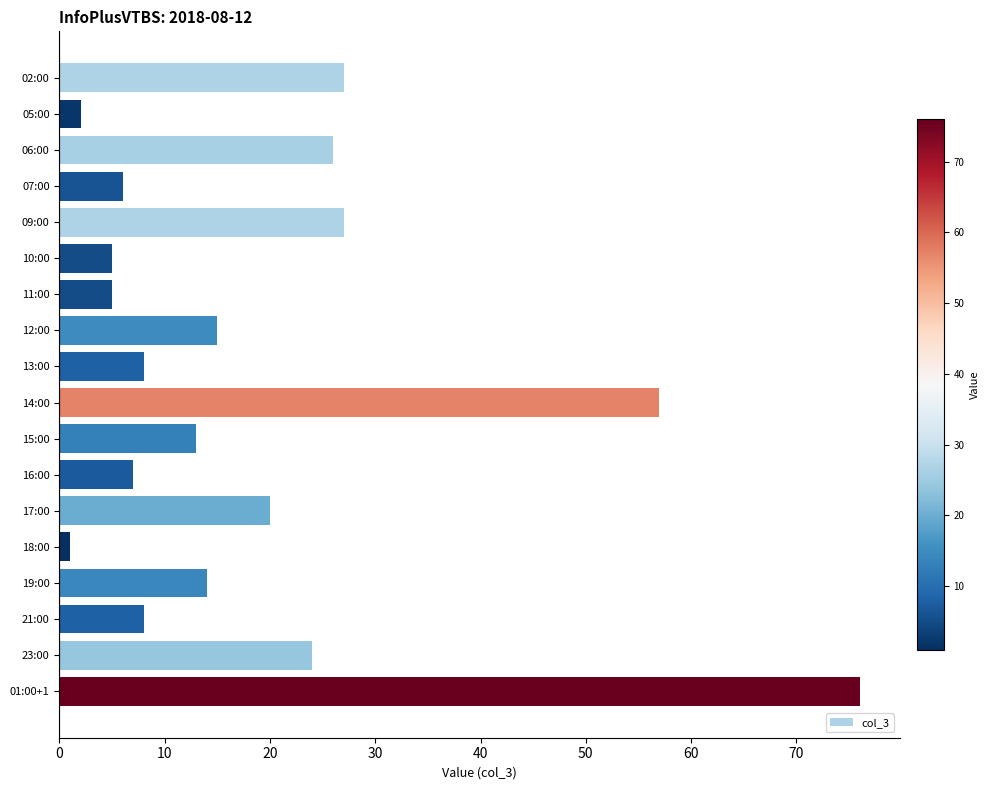

What is the maximum value shown in the chart?

76